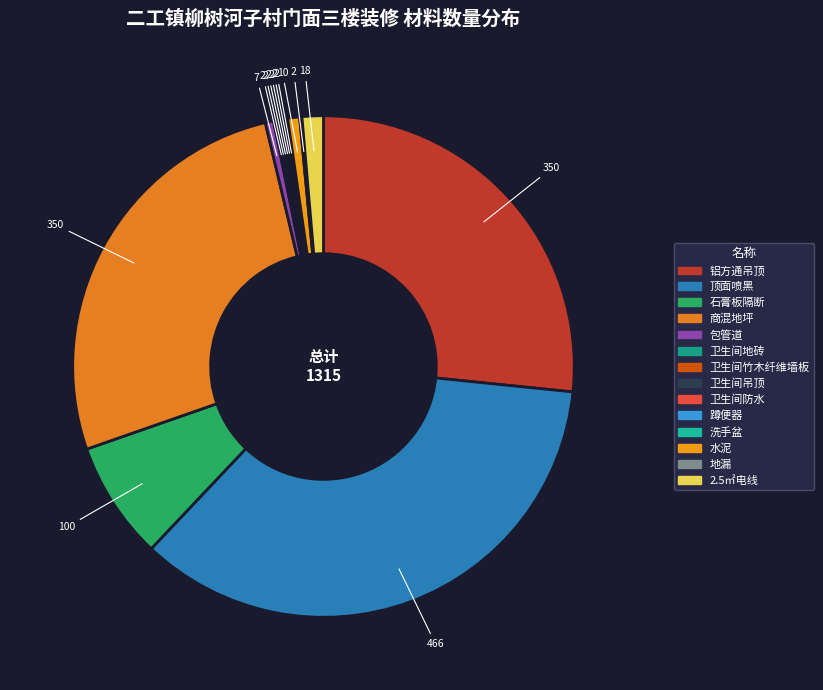

Is there any slice that represents more than half of the pie?

No